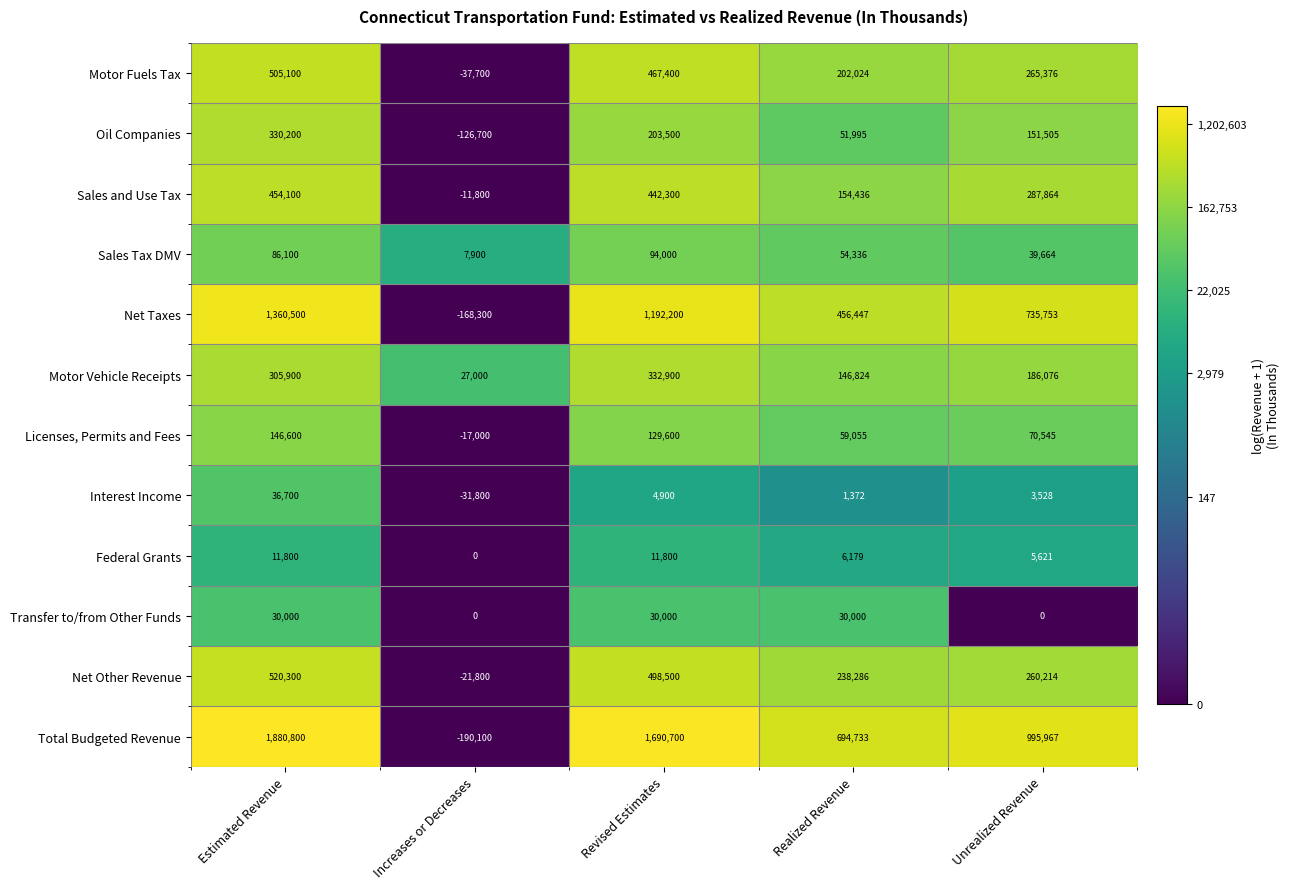

What is the difference between the second highest and second lowest values in the Sales and Use Tax series?

287864